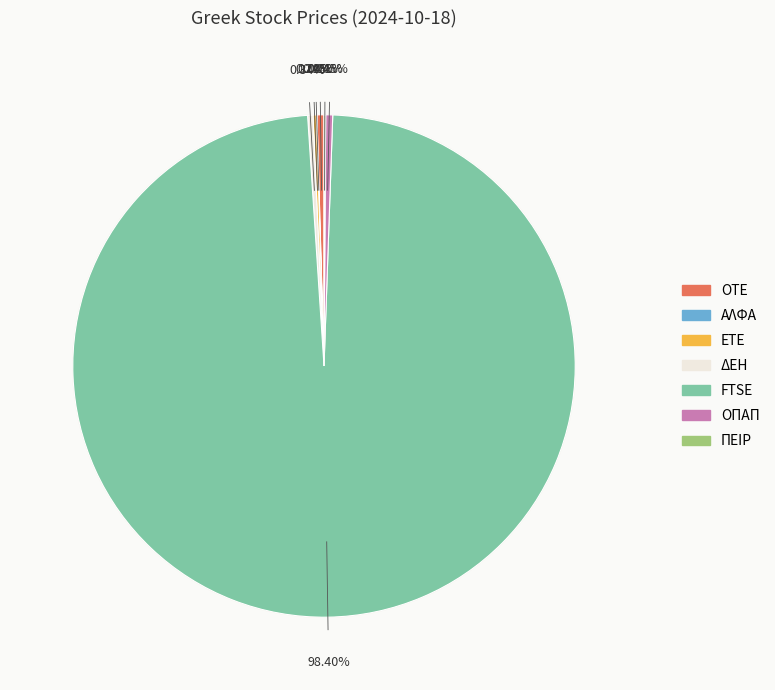

To the nearest percent, what is the average slice percentage?

14%